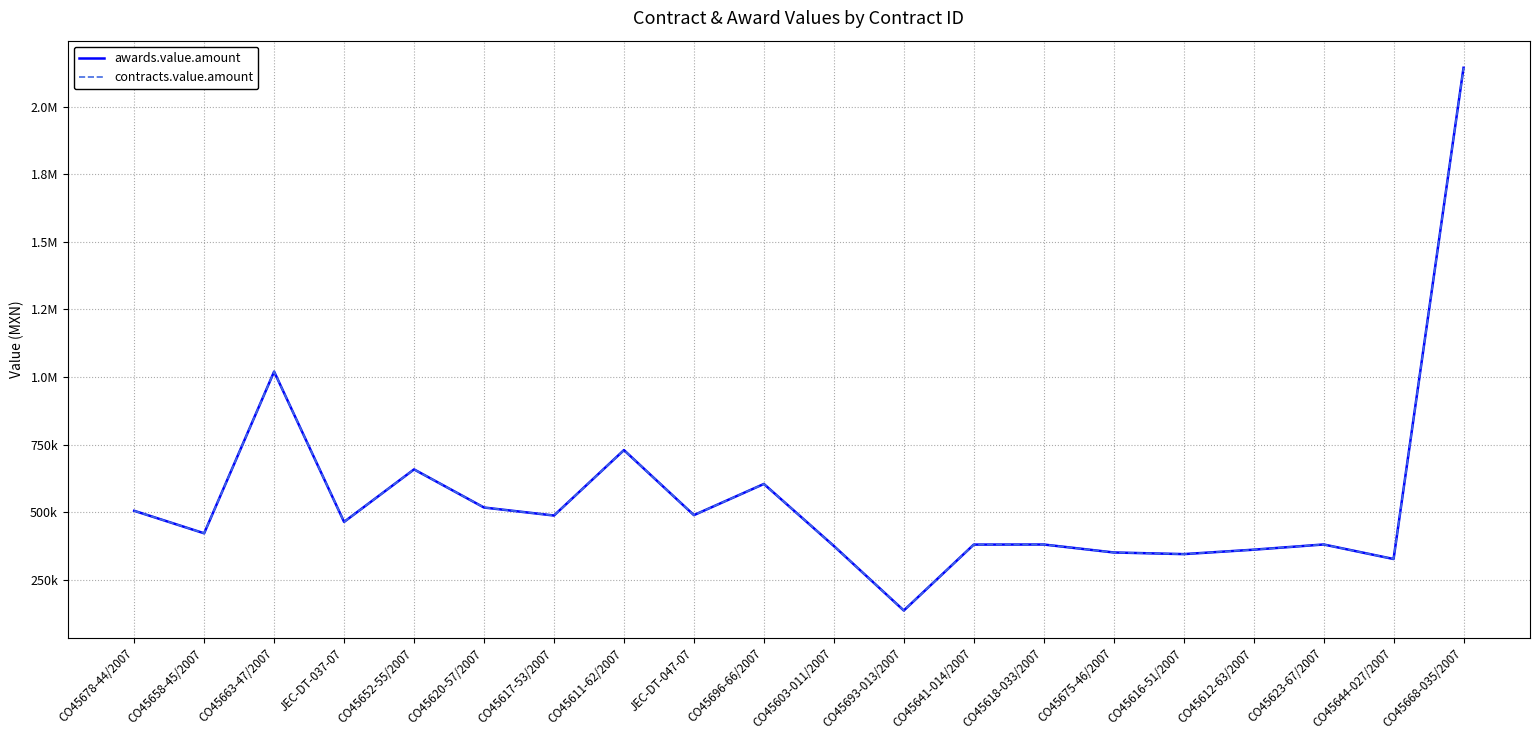

What is the average value of the contracts.value.amount series?

554835.1